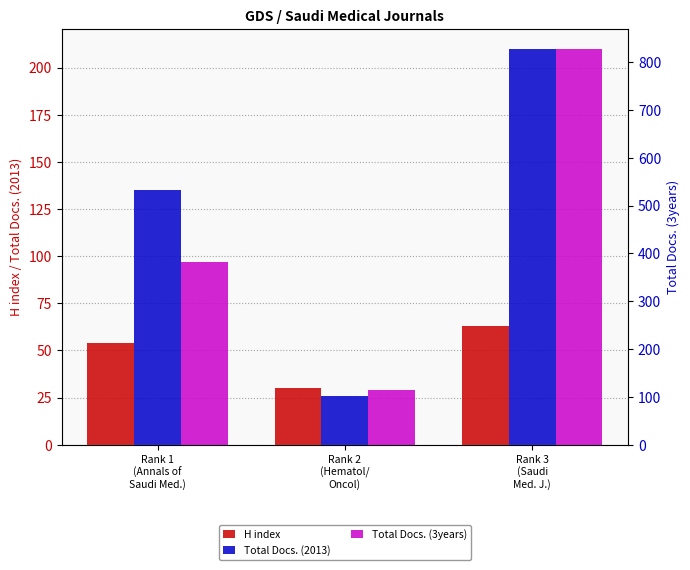

Which series has the widest spread of values?

Total Docs. (3years)